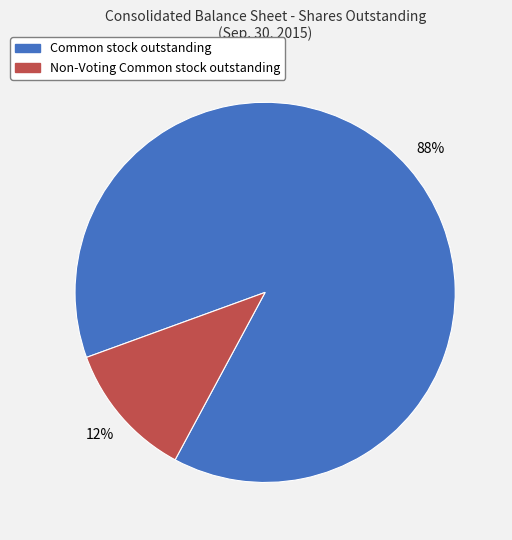

Do Non-Voting Common stock outstanding and Common stock outstanding together represent more than half of the pie?

Yes